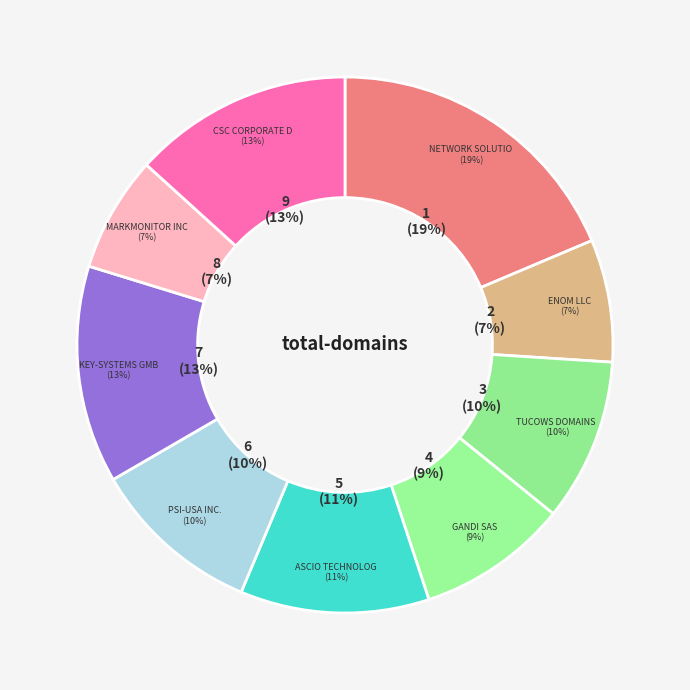

How many slices are in this pie chart?

9